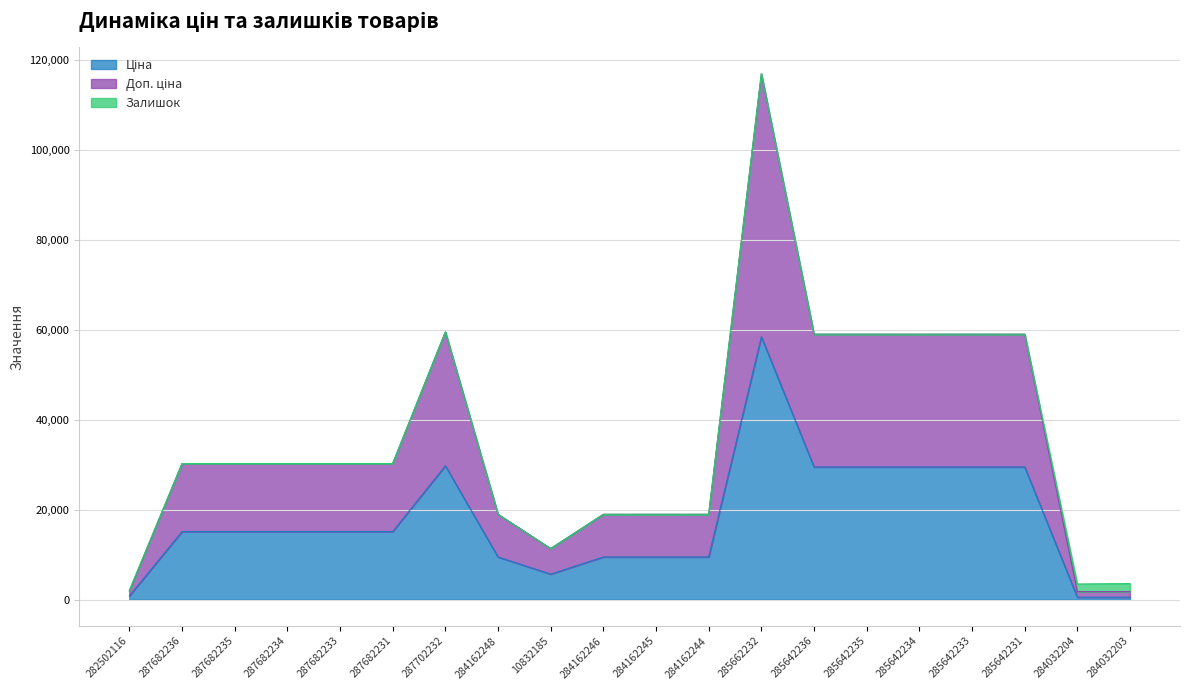

At which category is the sum across all series the highest?

285662232